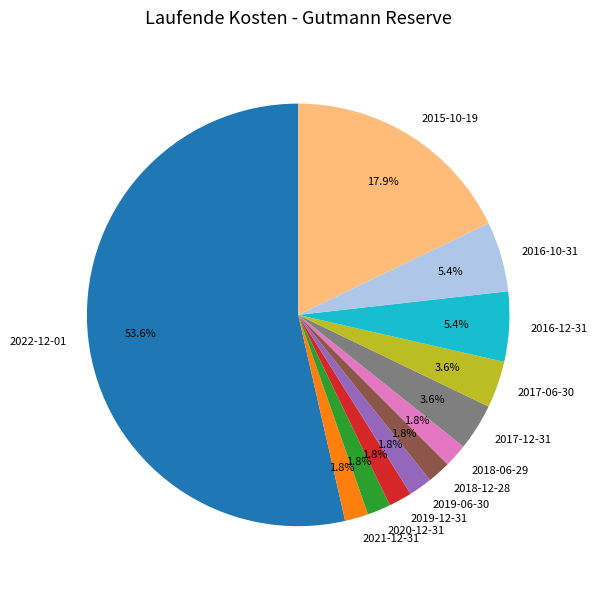

What percentage is NOT represented by 2021-12-31?

98.2%